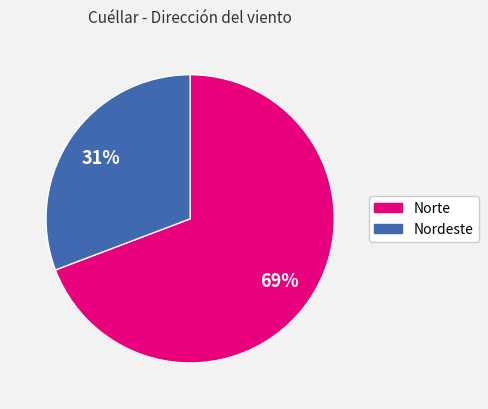

Is there any slice that represents more than half of the pie?

Yes